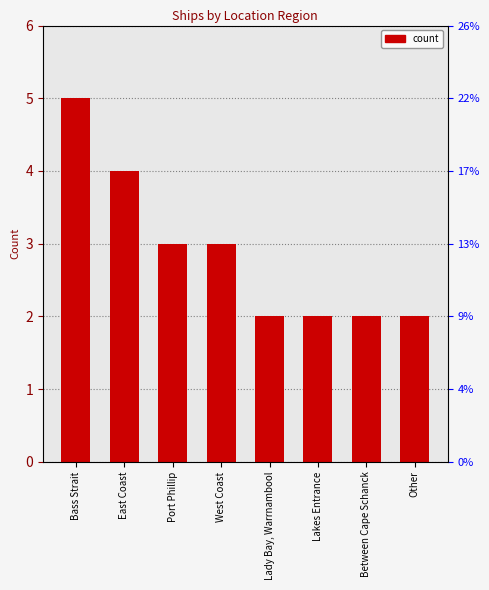

Reading left to right, list all the values displayed in this chart.

Bass Strait=5	East Coast=4	Port Phillip=3	West Coast=3	Lady Bay, Warrnambool=2	Lakes Entrance=2	Between Cape Schanck=2	Other=2